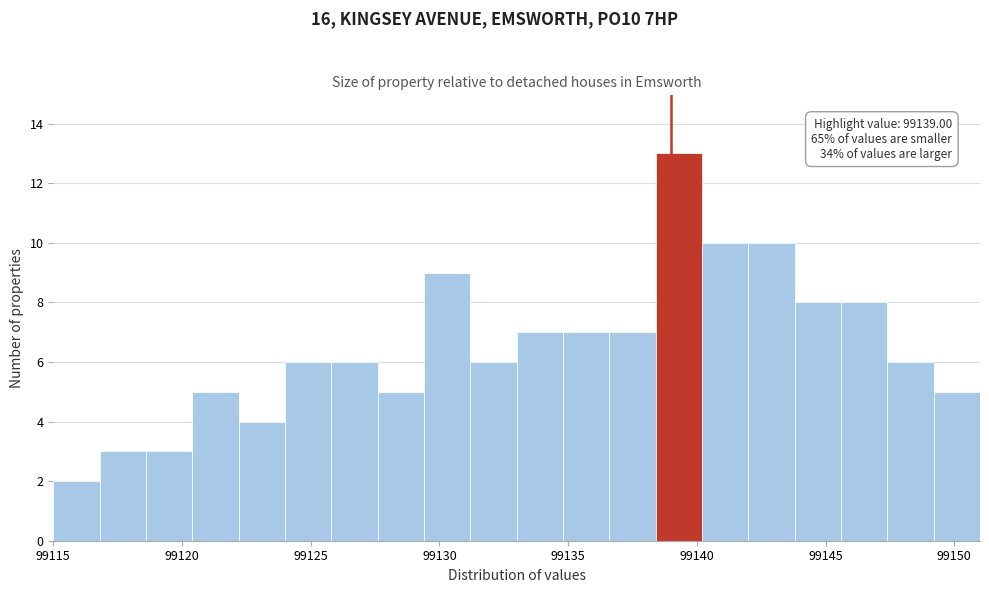

Around what value on the x-axis is the tallest bar? Give the approximate position of its centre, as read against the axis.

99139.5